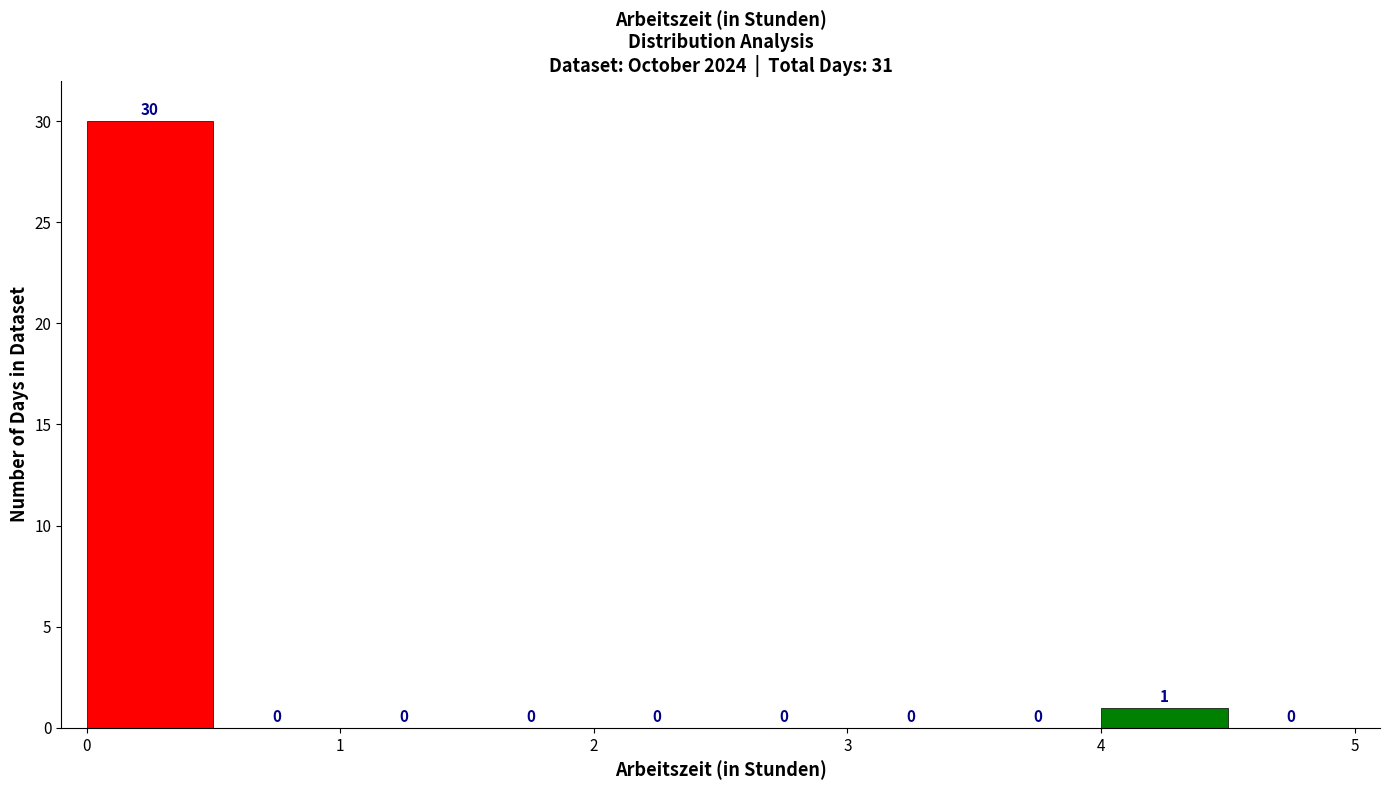

How tall is the bar that spans 0.0 to 0.5 on the x-axis?

30